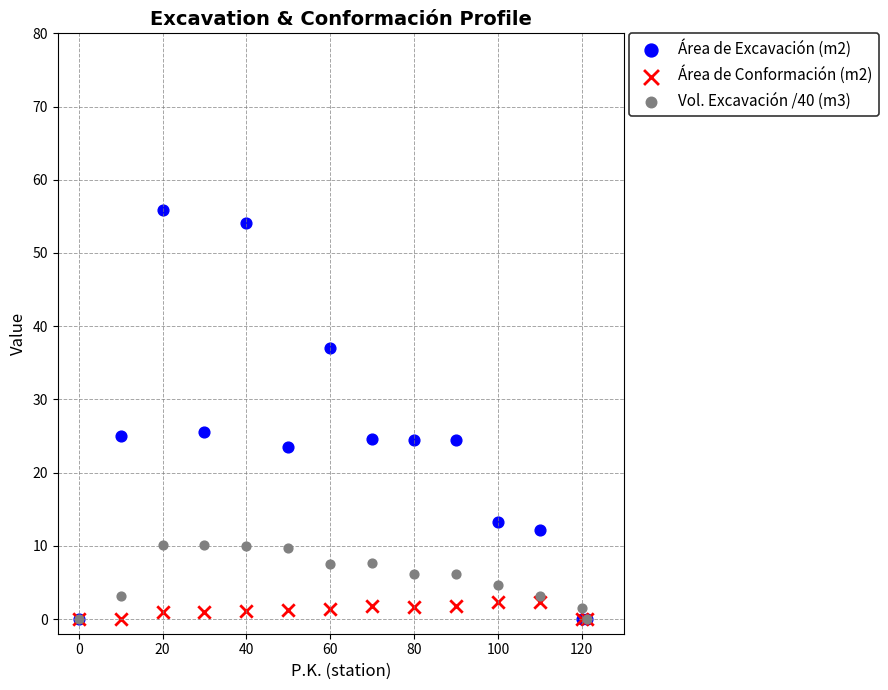

Which series contains the highest Y value?

Área de Excavación (m2)